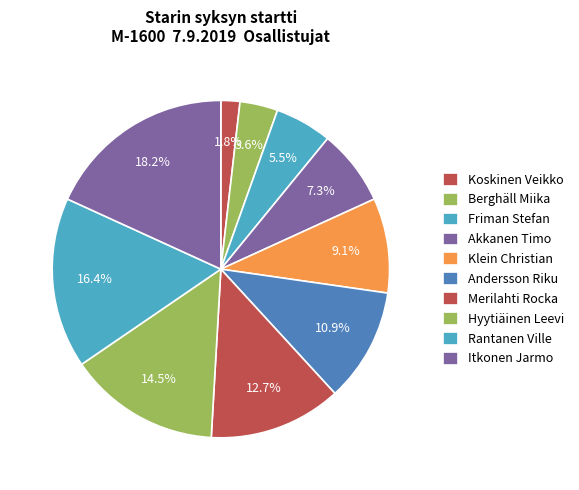

Is Rantanen Ville the majority of the pie?

No